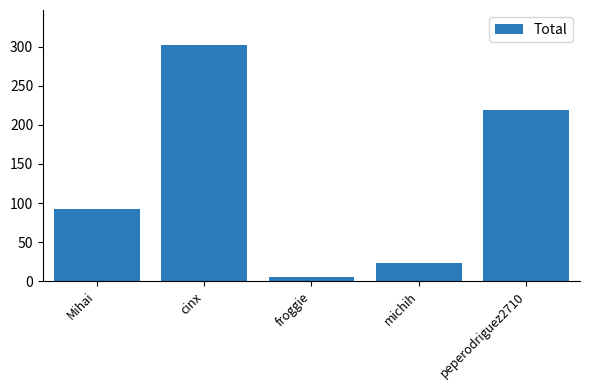

Are the bars horizontal?

No